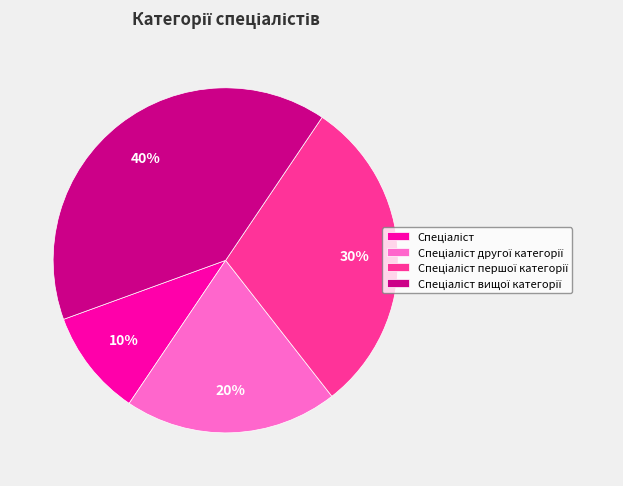

To the nearest percent, what is the difference between the largest and smallest slice percentages?

30%